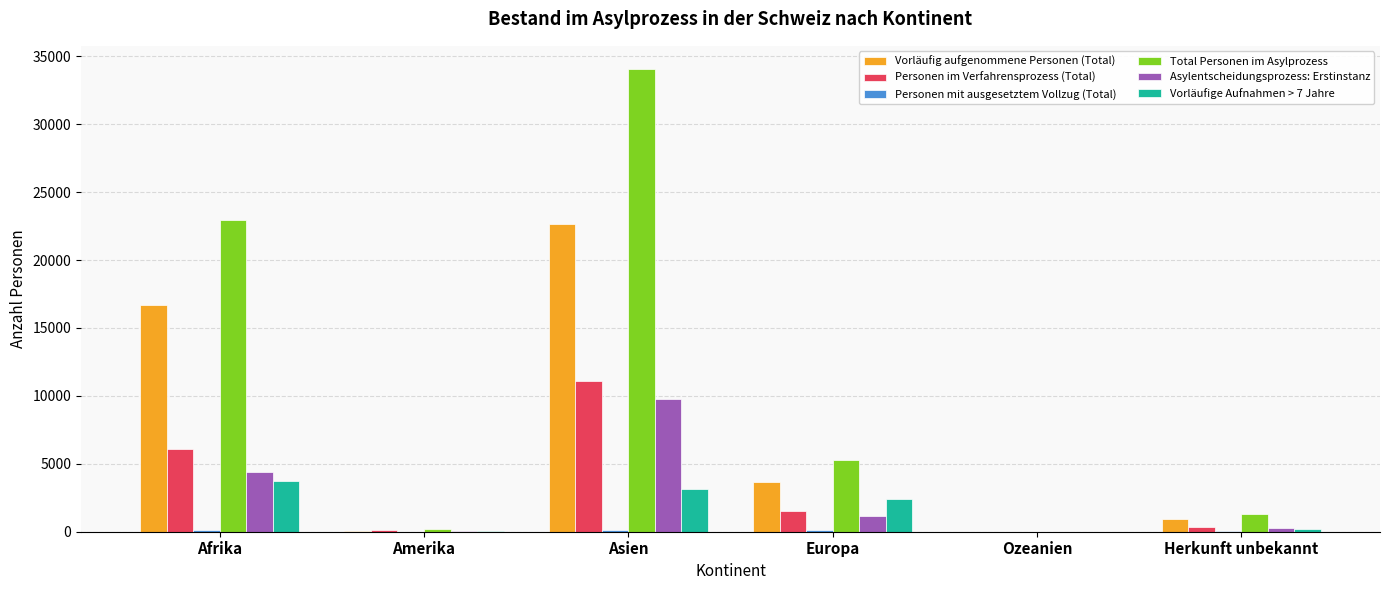

How many data points does each series have?

6